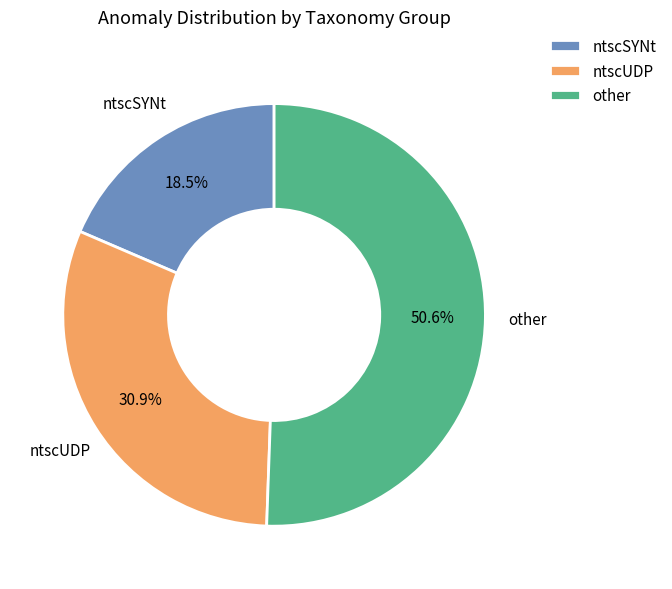

Is there any slice that represents more than half of the pie?

Yes